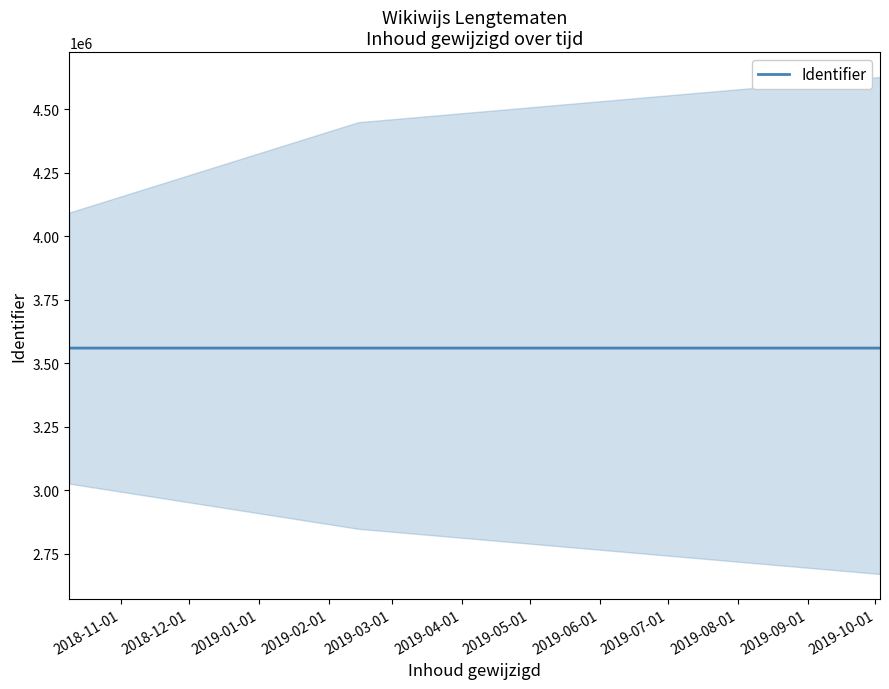

What is the maximum value for Identifier?

3559355